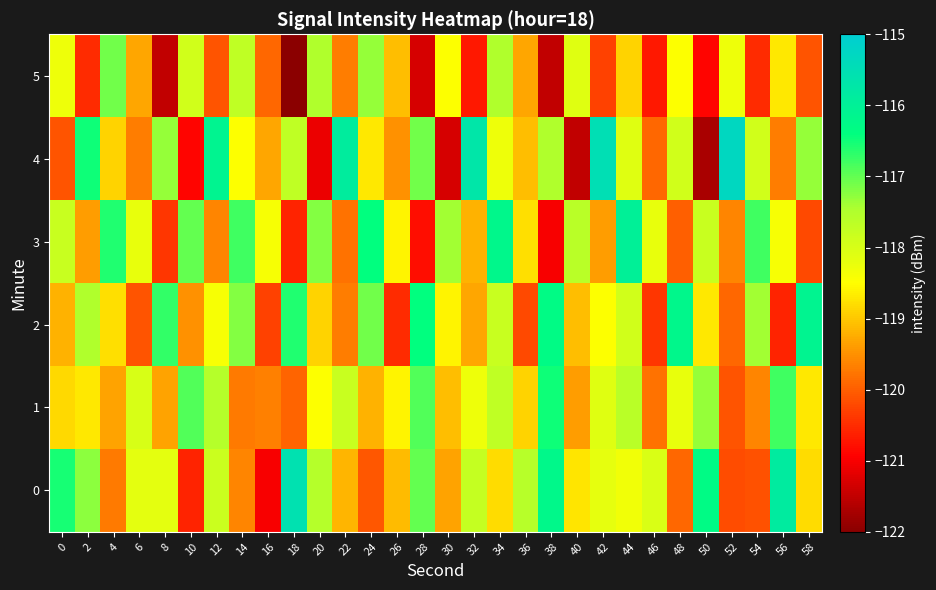

What is the total value across all series at 48?

-710.7